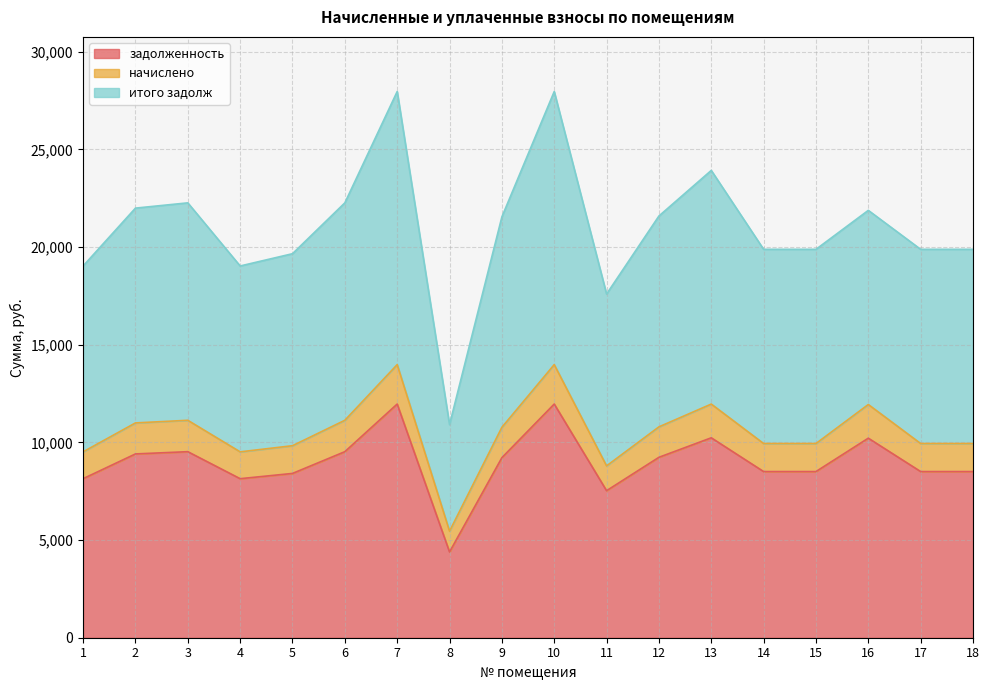

Which has a higher value, 1 or 16?

16